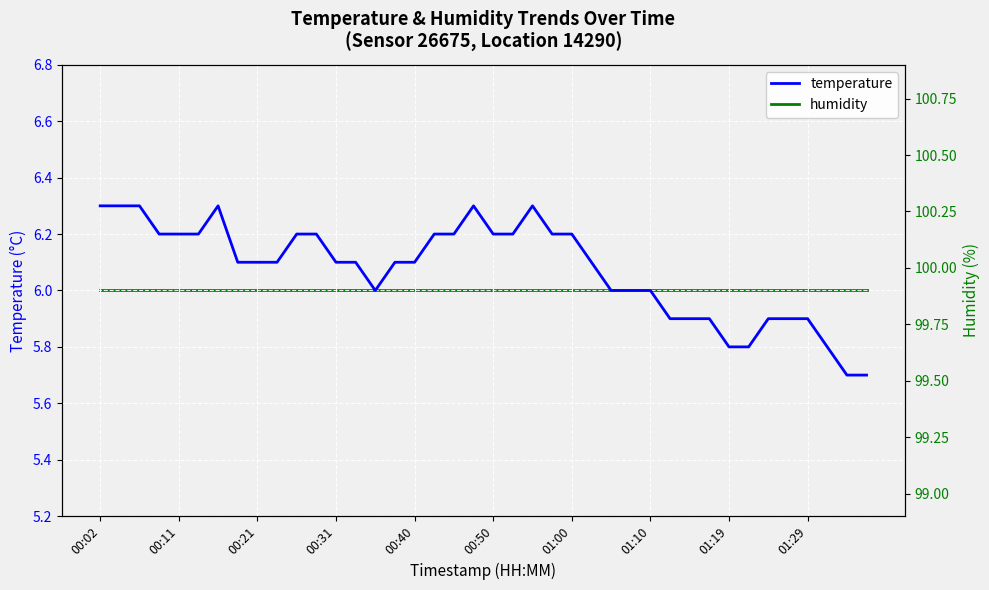

How many interior local peaks does the temperature series have?

3